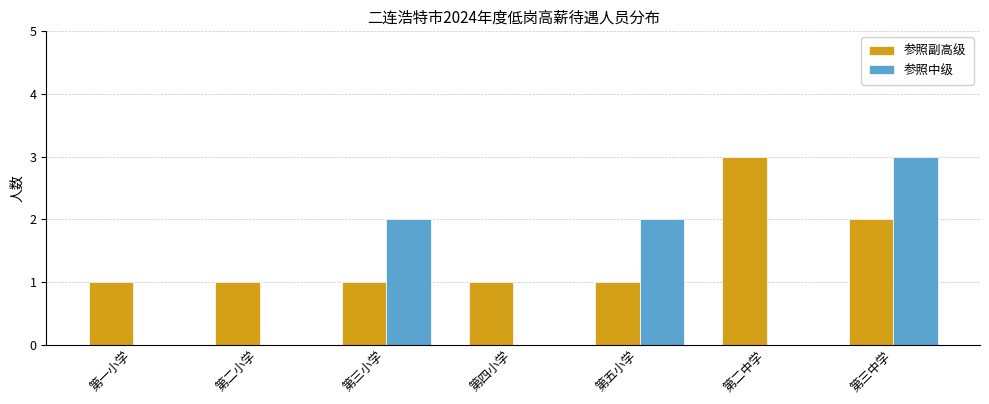

What is the sum of the 参照副高级 values at 第二中学 and 第三中学?

5